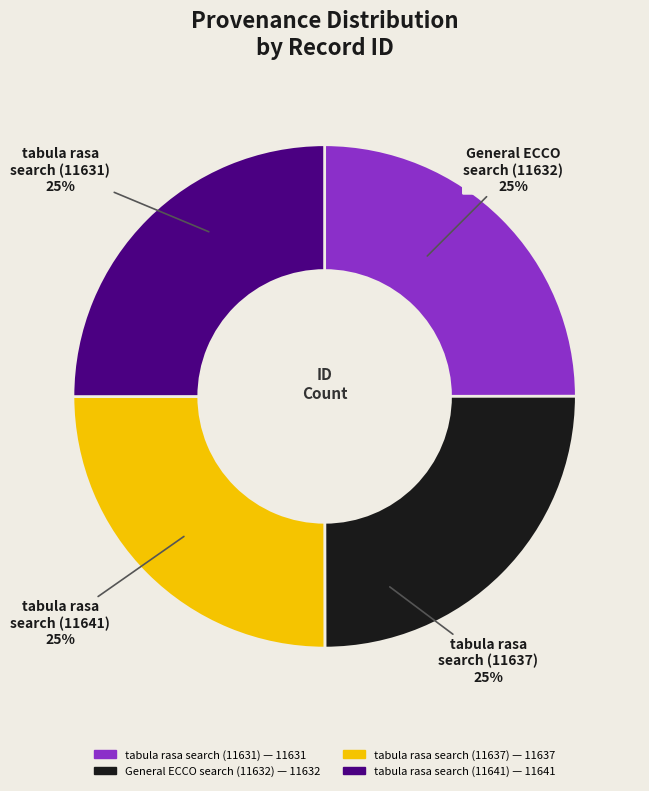

Does General ECCO search (11632) represent more than half of the total?

No